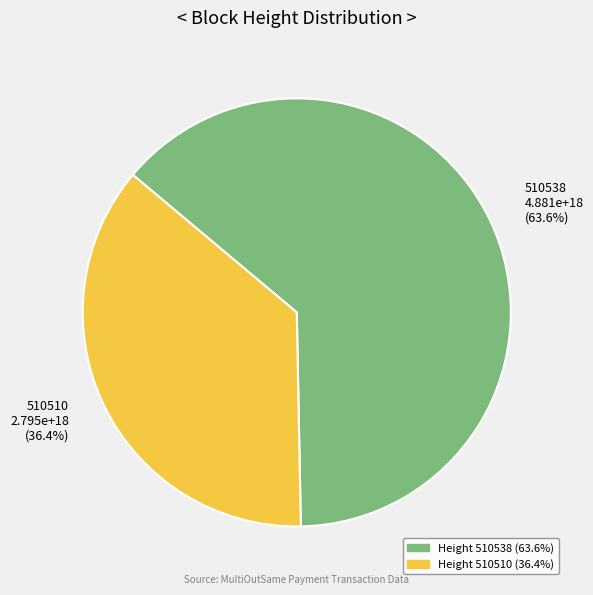

What percentage do 510538 and 510510 together represent?

100.0%